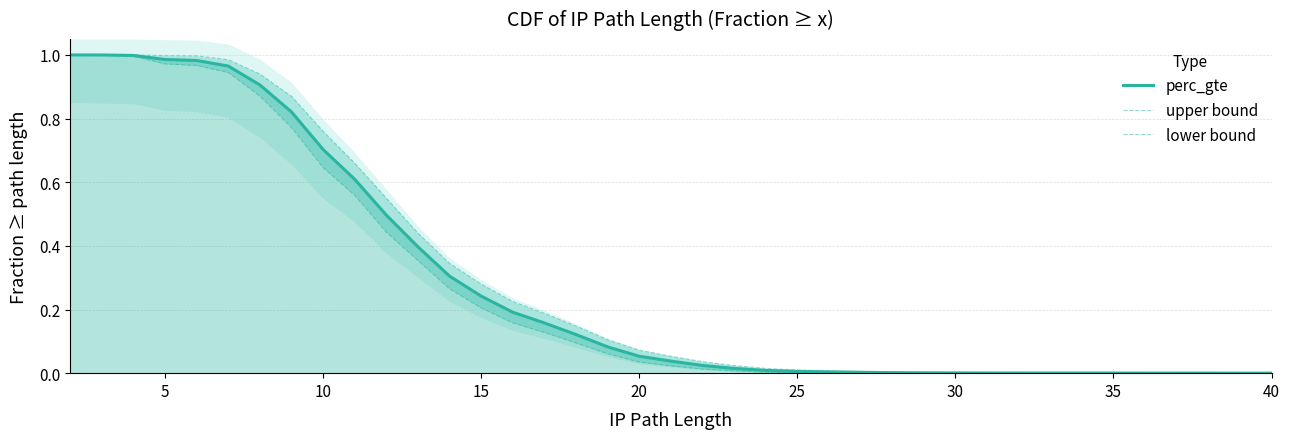

Which series has the largest total across all categories?

upper bound